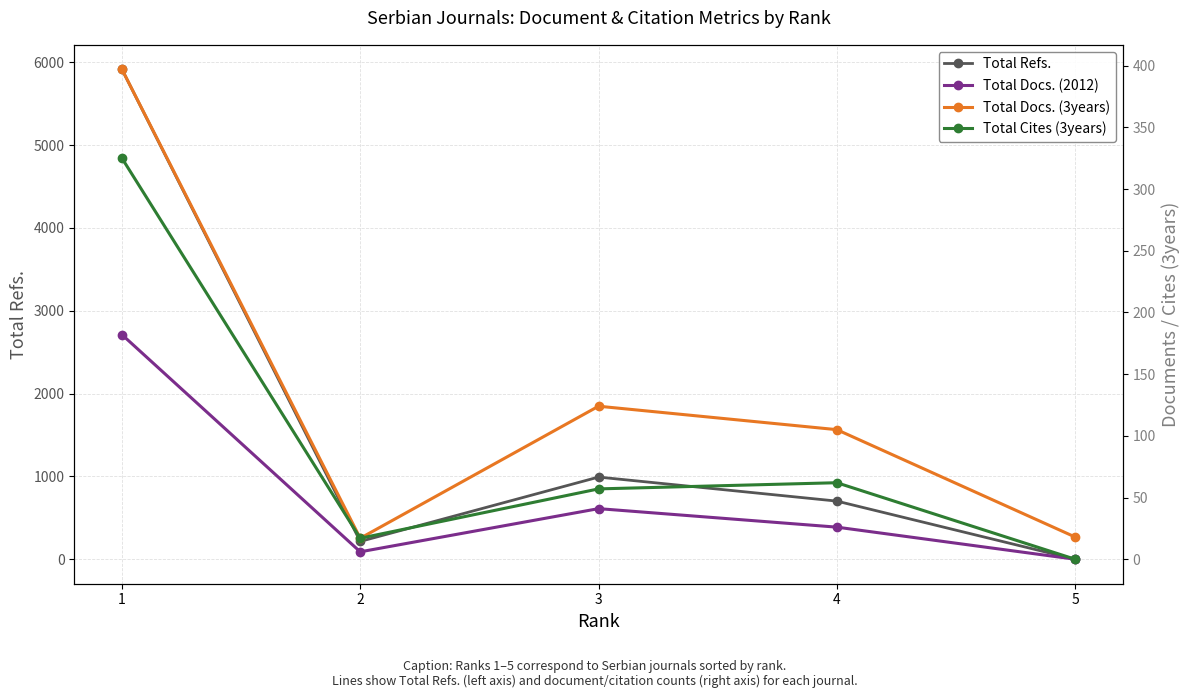

What is the maximum value shown in the chart?

5916